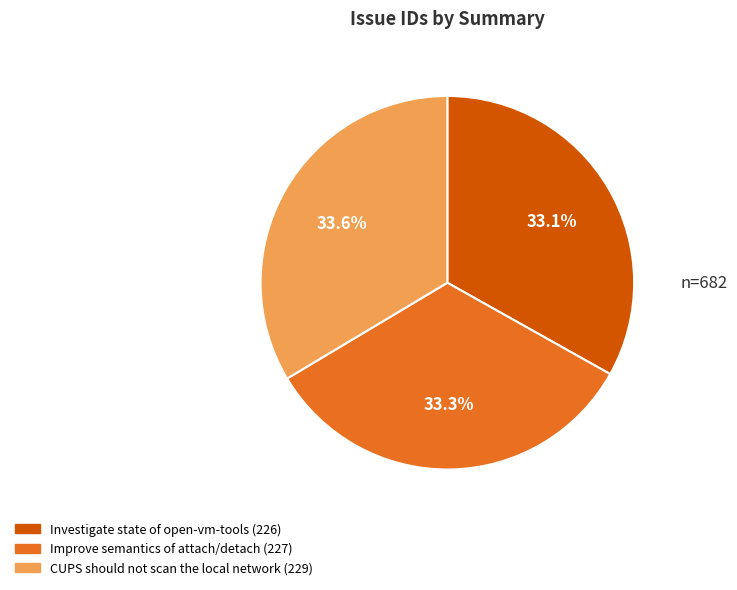

To the nearest percent, what is the combined percentage of CUPS should not scan the local network and Improve semantics of attach/detach?

67%